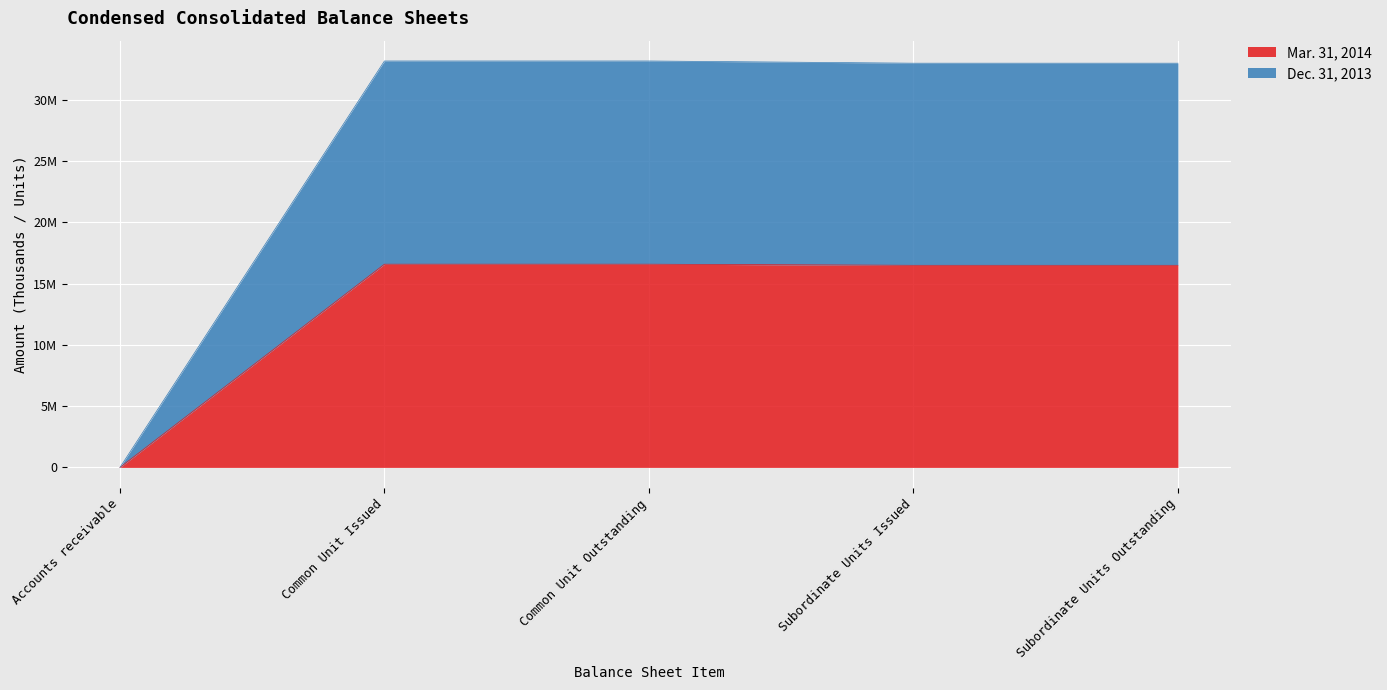

What position from the left is Subordinate Units Issued?

4